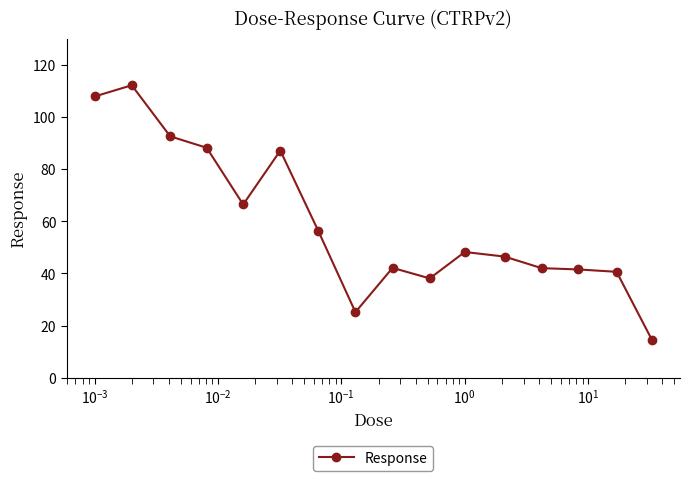

What is the maximum value shown in the chart?

112.1